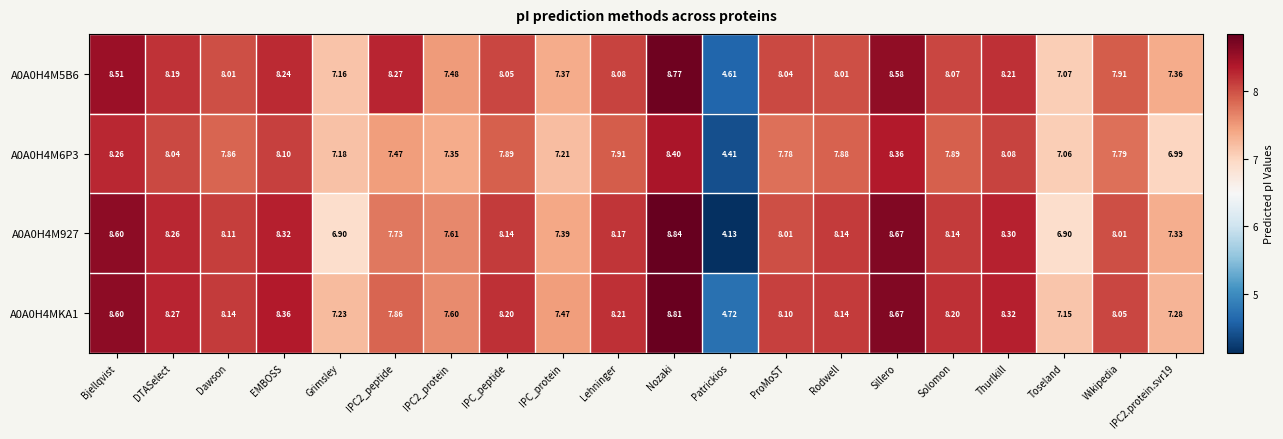

What is the greatest value displayed?

8.8